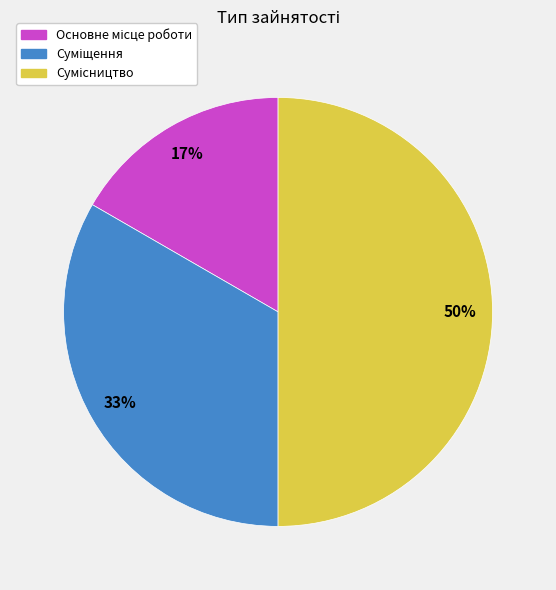

To the nearest percent, what is the average slice percentage?

33%